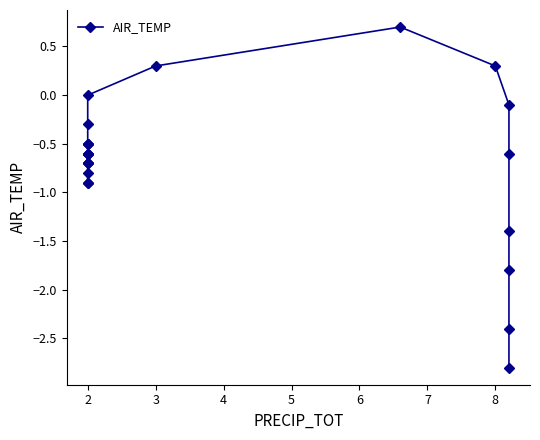

How many series are shown in this chart?

1